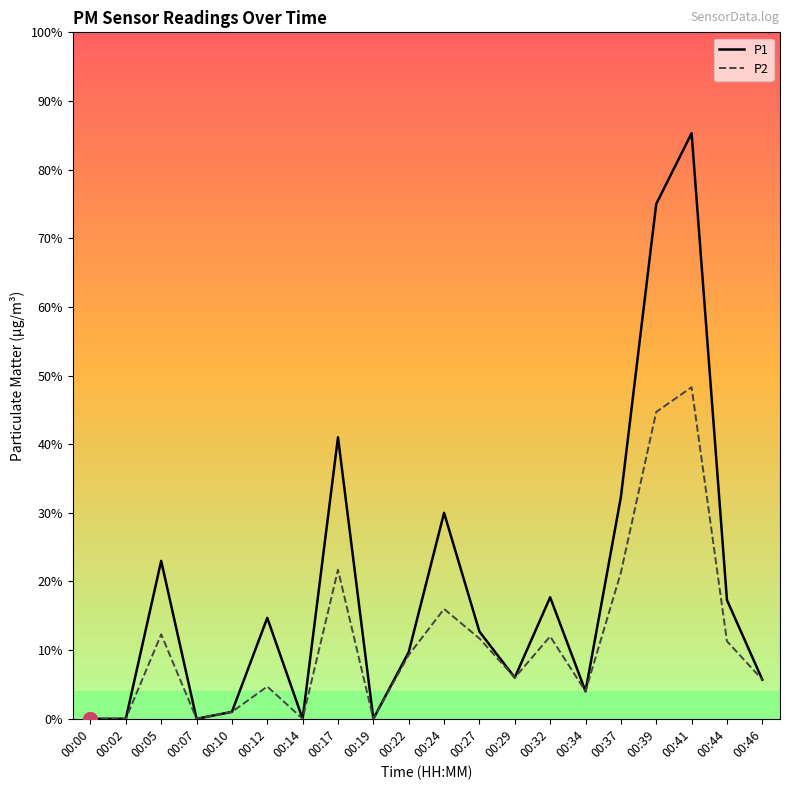

List the series in order of their peak value, highest first.

P1, P2